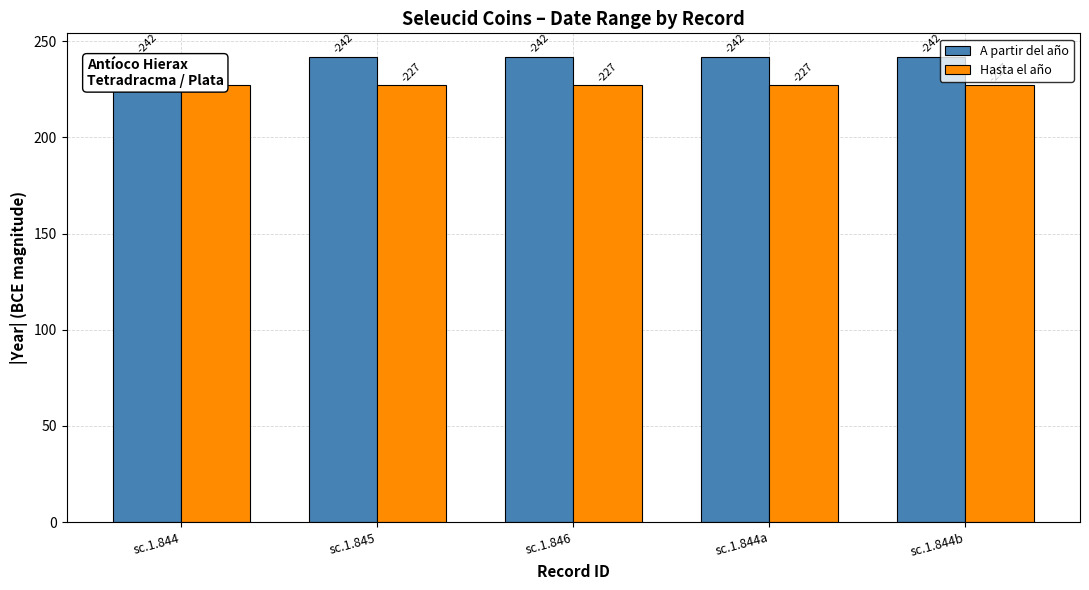

Between sc.1.846 and sc.1.845, which is larger?

sc.1.846